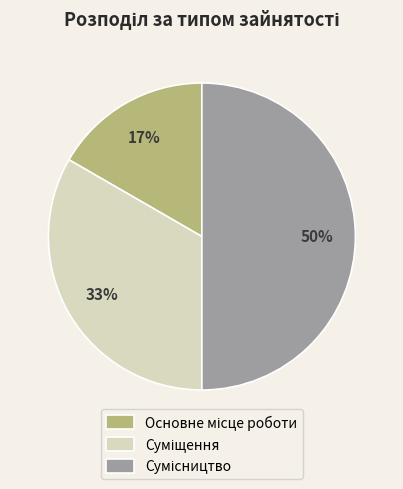

To the nearest percent, what is the difference between the largest and smallest slice percentages?

33%